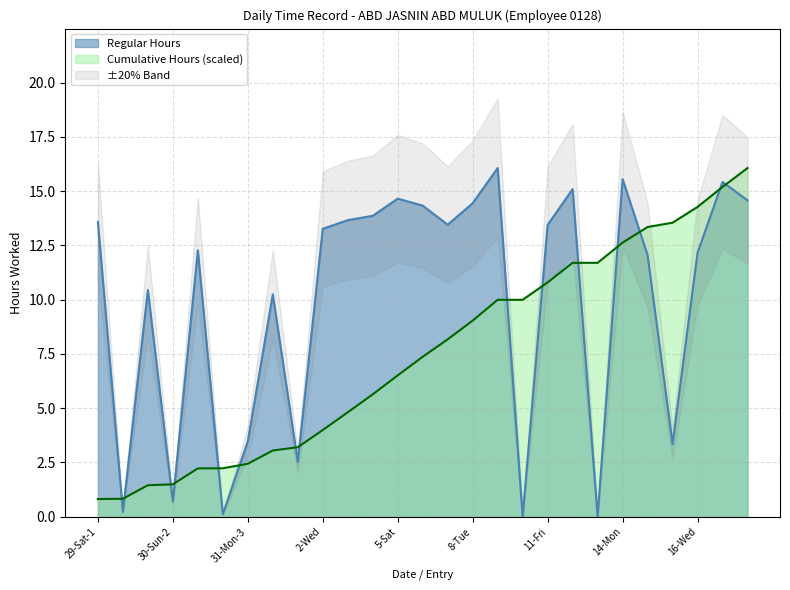

At how many categories does at least one series exceed 15?

5